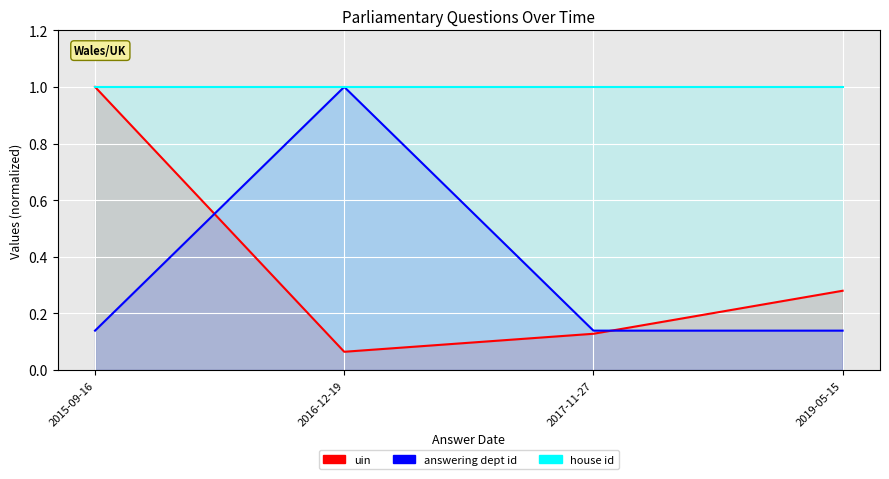

What are all the series names shown in the legend?

uin, answering dept id, house id